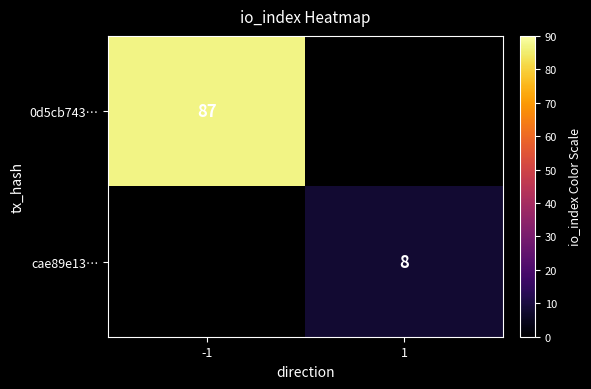

True or false: cae89e13… has a value of 13 at 1.

False